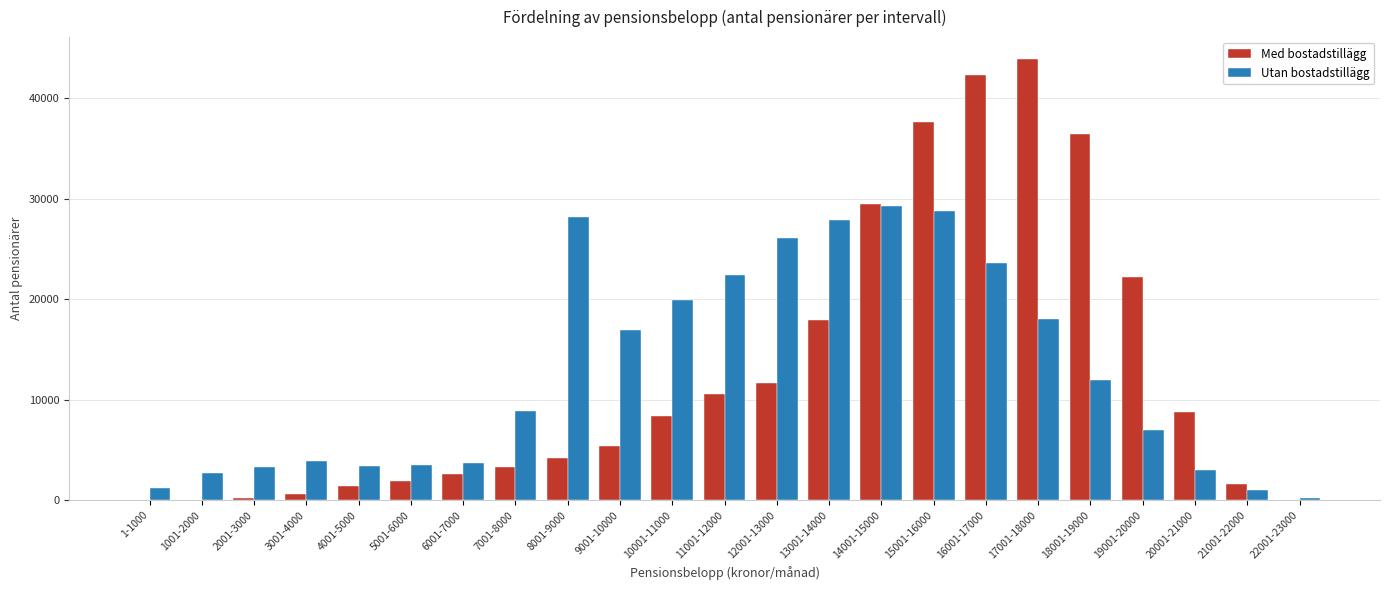

True or false: Med bostadstillägg has a value of 22248 at 19001-20000.

True